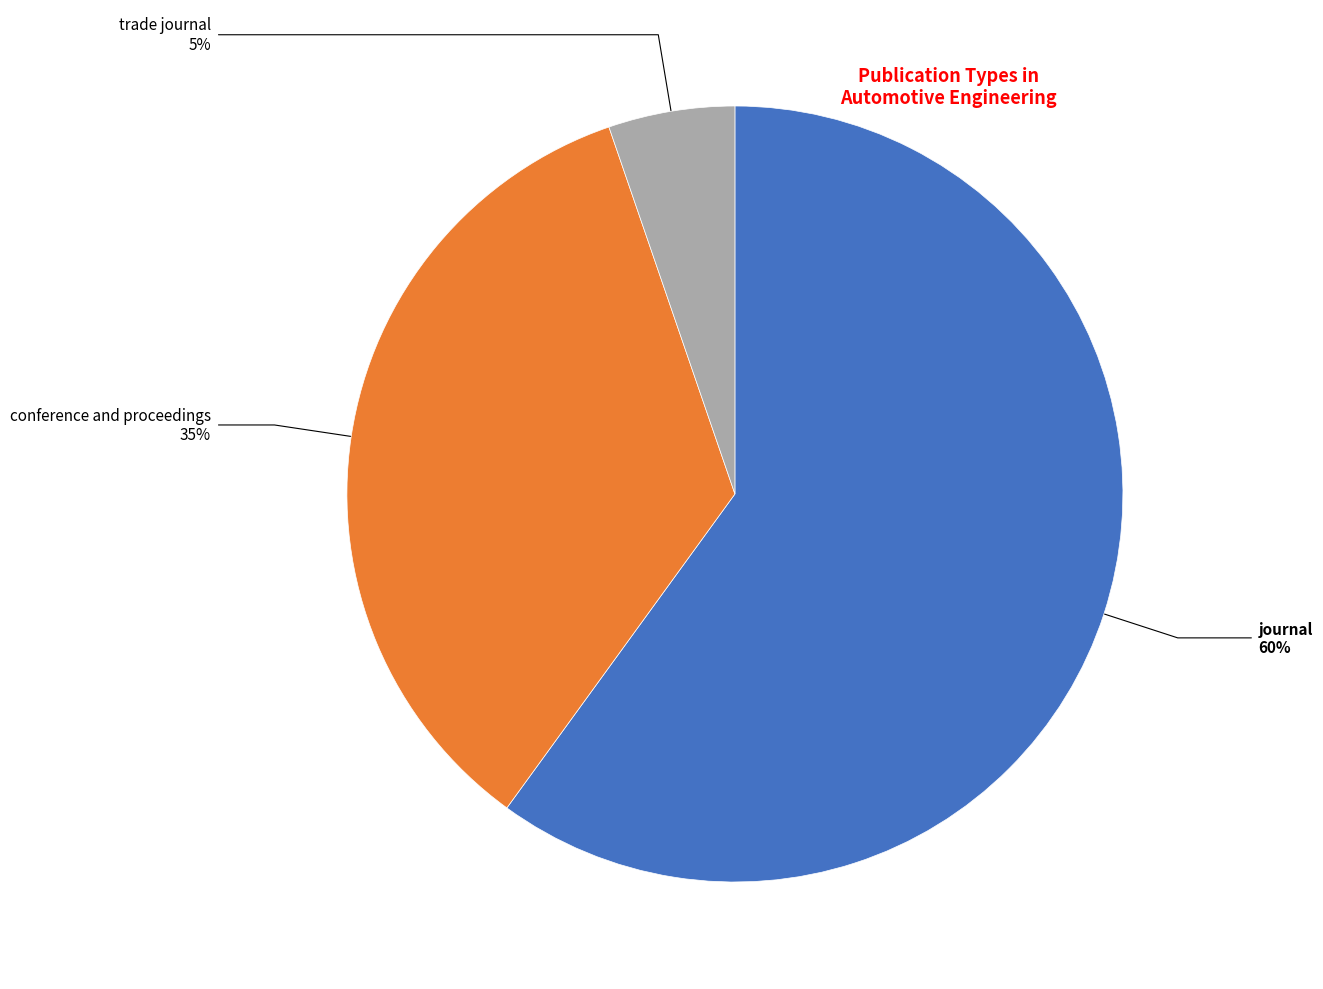

To the nearest percent, what is the average slice percentage?

33%